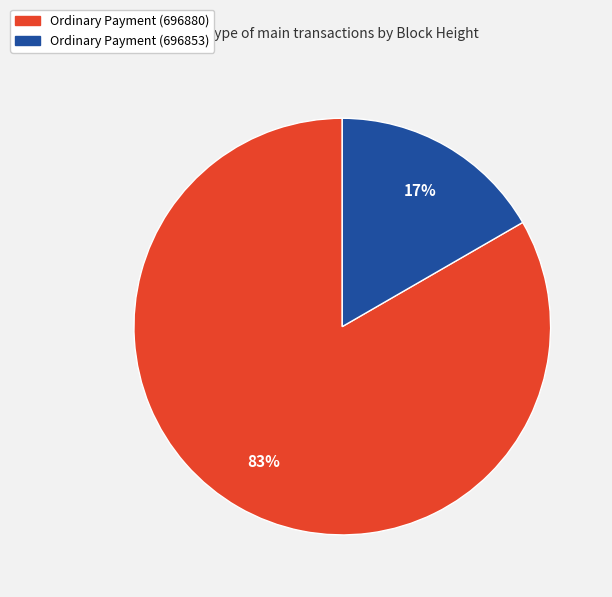

How many segments does this pie chart have?

2